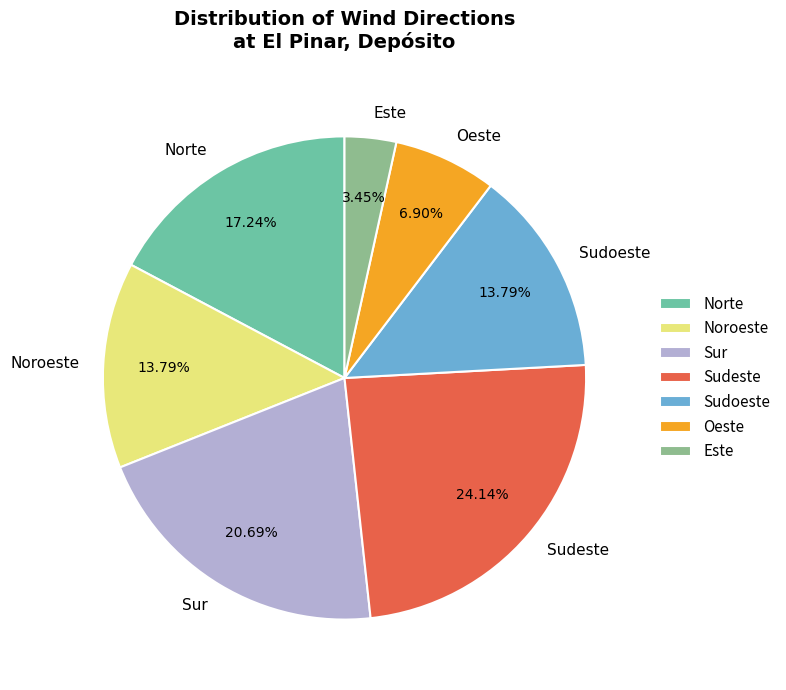

To the nearest percent, what is the combined percentage of Sudeste and Norte?

41%